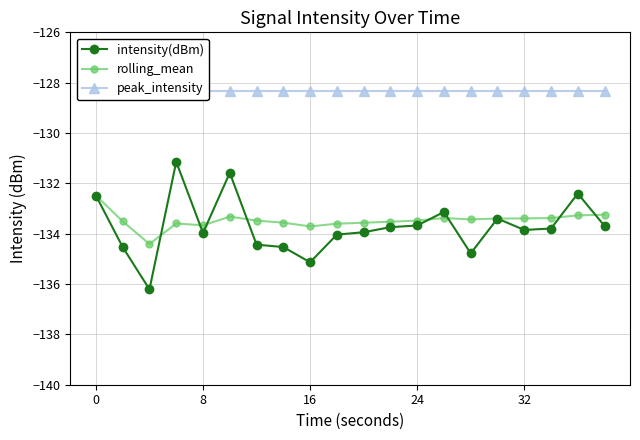

In intensity(dBm), how many points are higher than both neighbors (excluding endpoints)?

5